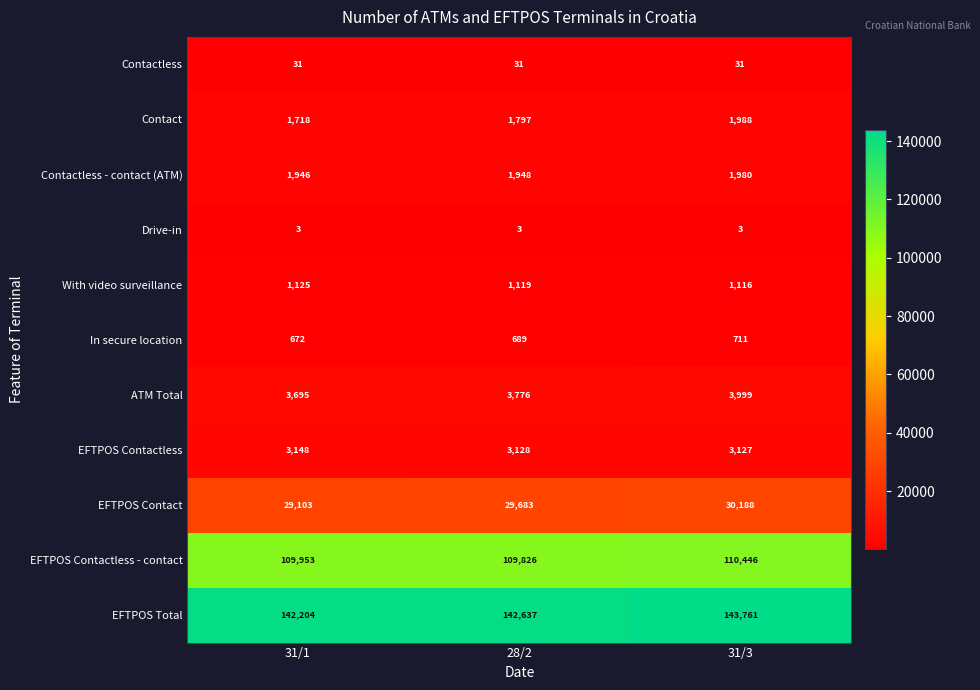

The EFTPOS Total series shows 143761 at 31/3. True or false?

True